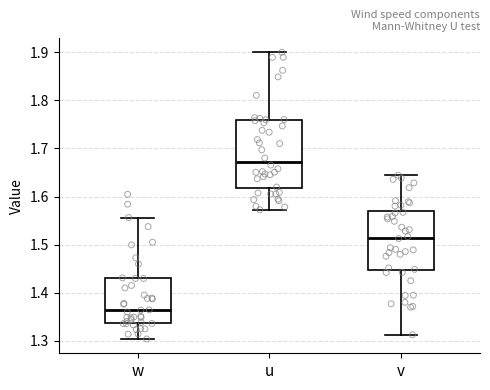

Reading left to right, transcribe this box plot: for each box, give where its median line is, the range the box spans, and where its two whiskers end, as read against the y-axis. The values are not printed on the chart, so give them approximately, as read against the axis.

w: median 1.36, box 1.34 to 1.43, whiskers 1.30 to 1.56
u: median 1.67, box 1.62 to 1.76, whiskers 1.57 to 1.90
v: median 1.51, box 1.45 to 1.57, whiskers 1.31 to 1.64